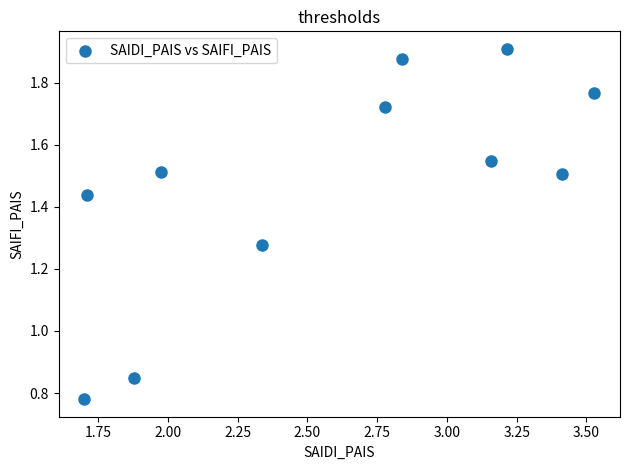

What is the average X value?

2.6